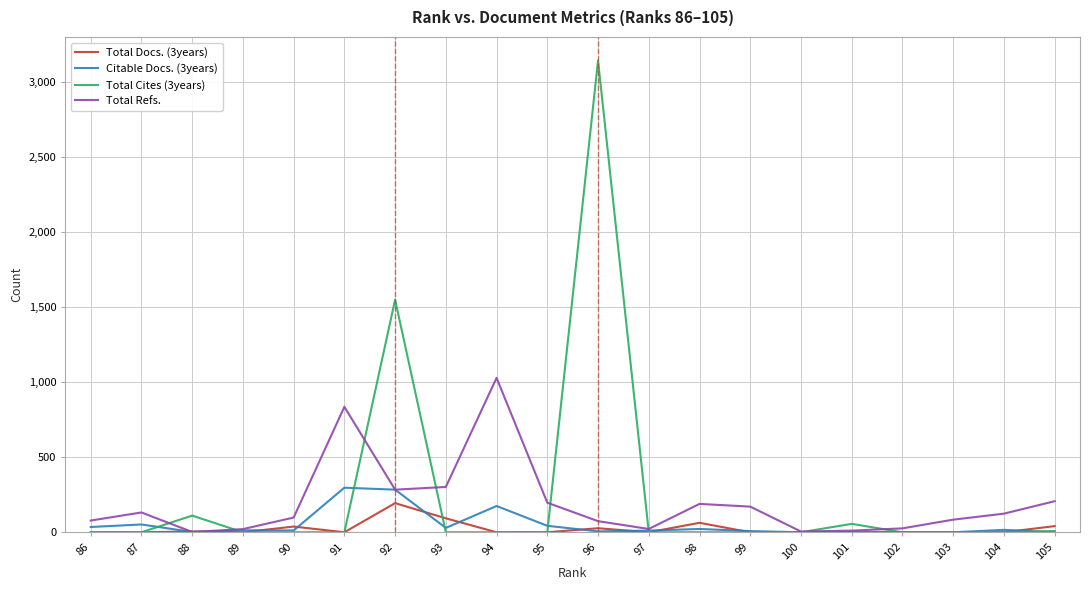

The value of Total Refs. at 86 is 78. True or false?

True